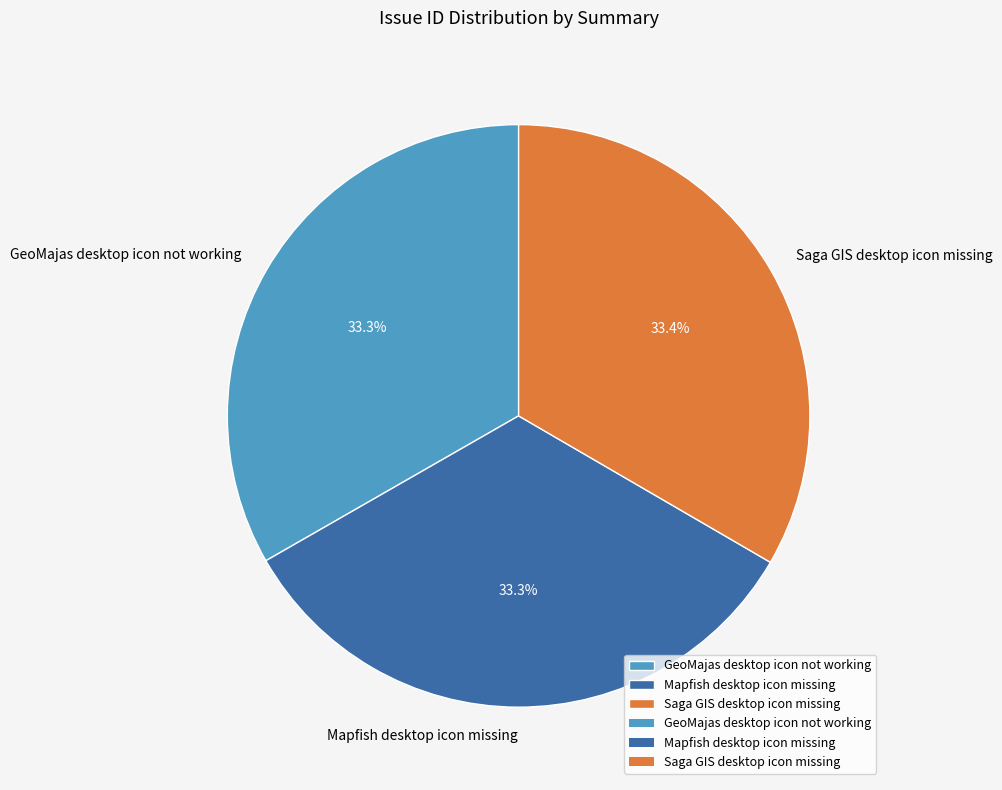

How many segments does this pie chart have?

3